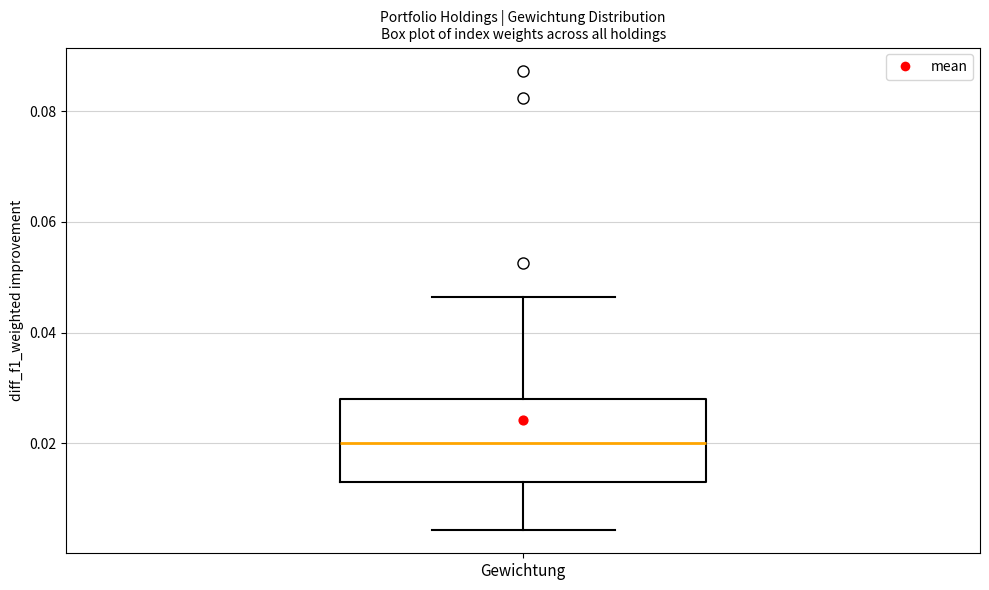

Read this box plot against the y-axis: the position of the median line, the range covered by the box, and the ends of both whiskers. The values are not printed on the chart, so give them approximately, as read against the axis.

median 0.020, box 0.012 to 0.028, whiskers 0.004 to 0.046